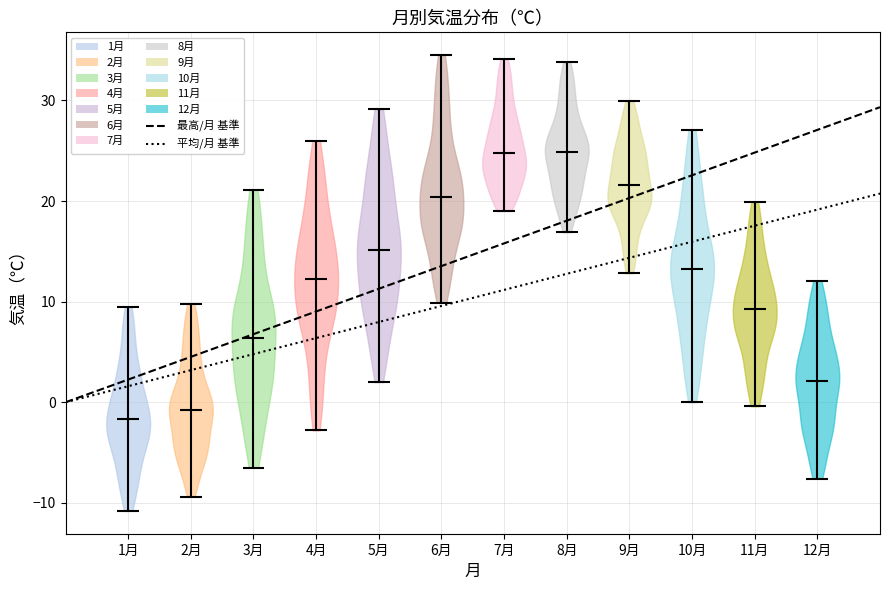

Reading left to right, read every violin against the y-axis: where its median line is, and the lowest and highest points it reaches. The values are not printed on the chart, so give them approximately, as read against the axis.

1月: median line -2, lowest point -11, highest point 10
2月: median line -1, lowest point -9, highest point 10
3月: median line 6, lowest point -6, highest point 21
4月: median line 12, lowest point -3, highest point 26
5月: median line 15, lowest point 2, highest point 29
6月: median line 20, lowest point 10, highest point 35
7月: median line 25, lowest point 19, highest point 34
8月: median line 25, lowest point 17, highest point 34
9月: median line 22, lowest point 13, highest point 30
10月: median line 13, lowest point 0, highest point 27
11月: median line 9, lowest point 0, highest point 20
12月: median line 2, lowest point -8, highest point 12